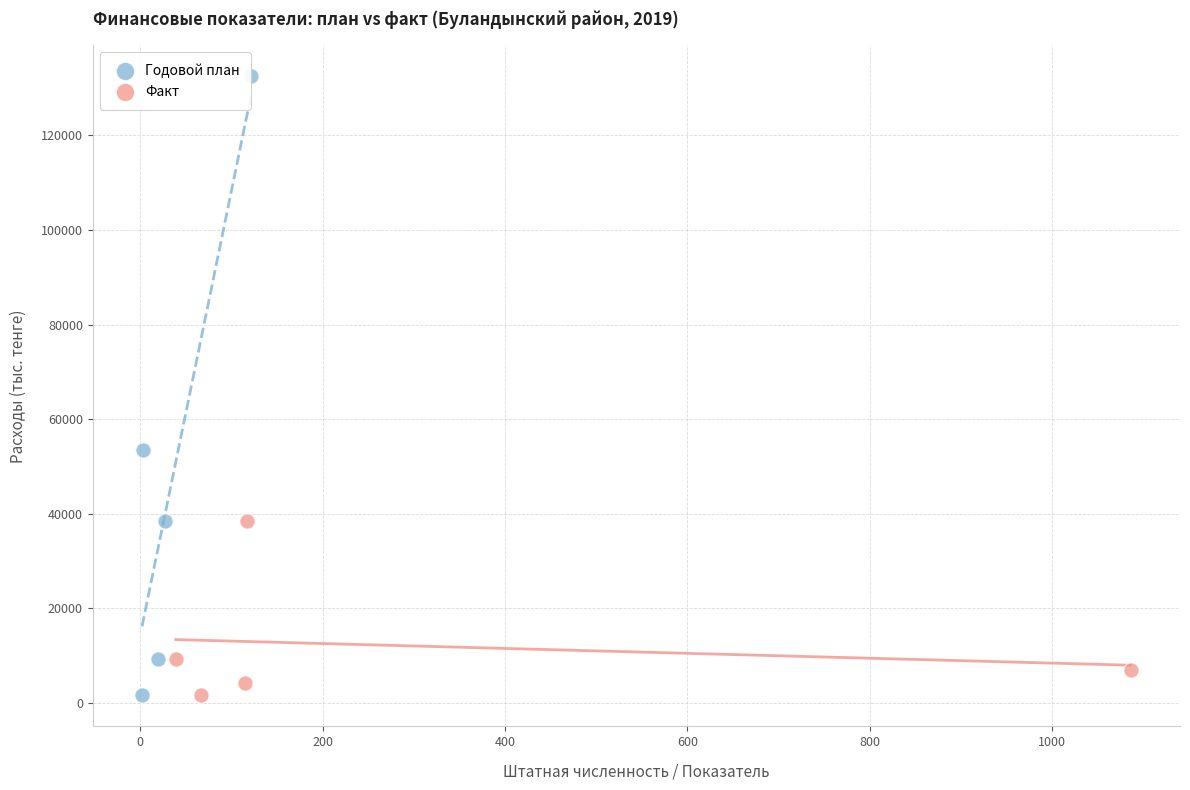

Which series reaches the maximum Y coordinate?

Годовой план